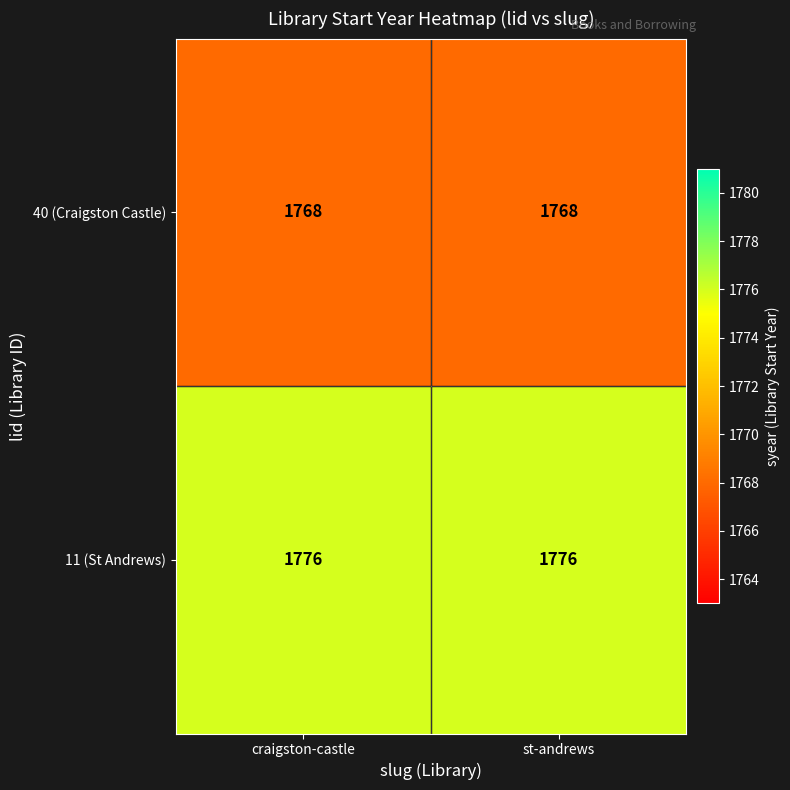

What is the difference between the highest and lowest values at craigston-castle?

8